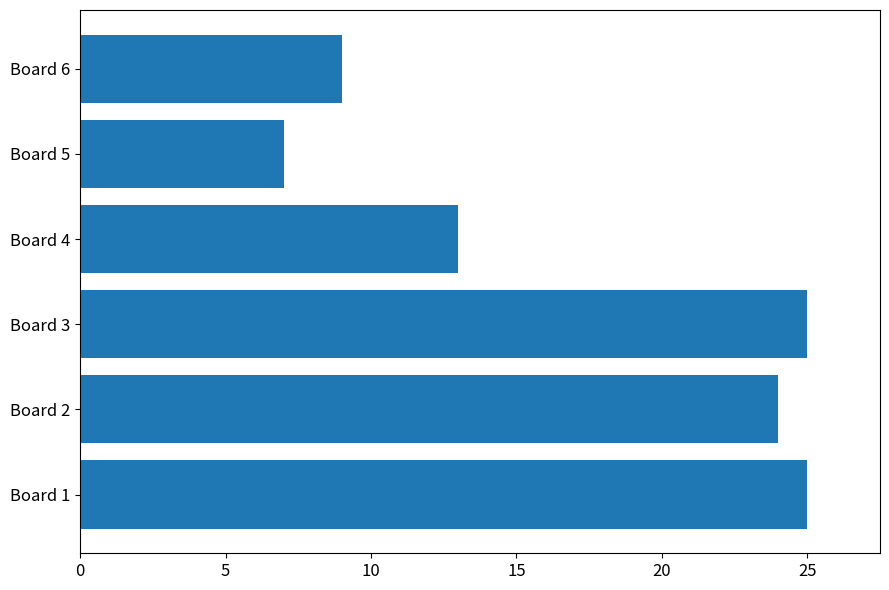

Between Board 6 and Board 3, which is larger?

Board 3